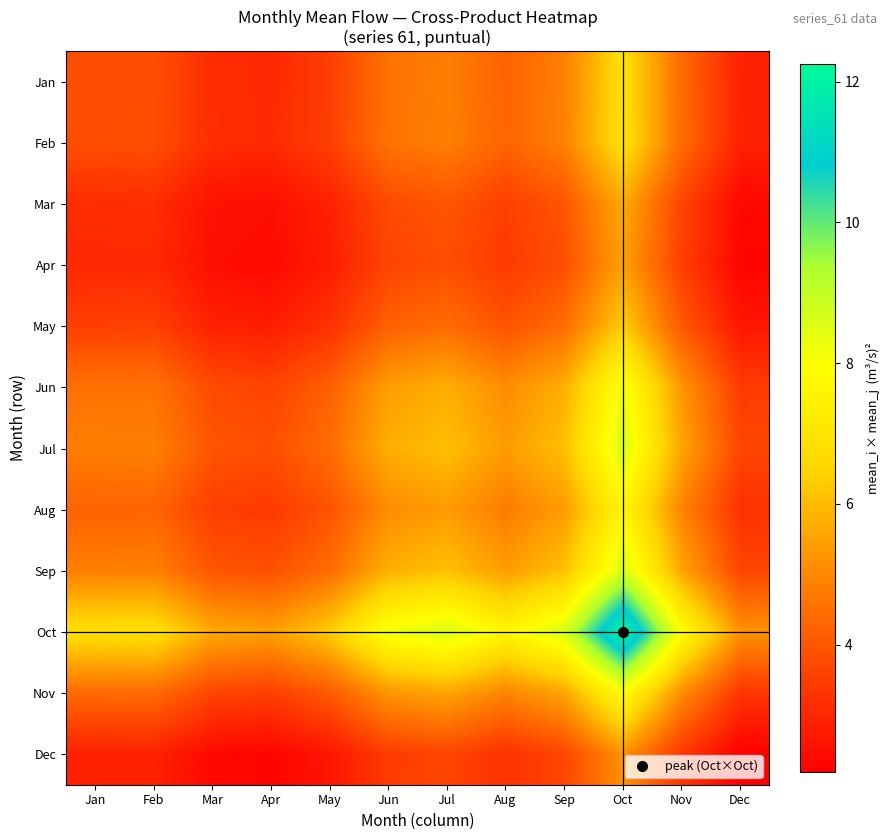

Reading left to right, list all the values displayed in this chart.

Jan: Jan=3.8	Feb=3.8	Mar=3.1	Apr=3.0	May=3.5	Jun=4.5	Jul=4.8	Aug=4.3	Sep=4.8	Oct=6.8	Nov=4.4	Dec=2.9
Feb: Jan=3.8	Feb=3.8	Mar=3.2	Apr=3.1	May=3.5	Jun=4.6	Jul=4.8	Aug=4.3	Sep=4.8	Oct=6.9	Nov=4.4	Dec=2.9
Mar: Jan=3.1	Feb=3.2	Mar=2.6	Apr=2.5	May=2.9	Jun=3.8	Jul=4.0	Aug=3.5	Sep=4.0	Oct=5.6	Nov=3.6	Dec=2.4
Apr: Jan=3.0	Feb=3.1	Mar=2.5	Apr=2.4	May=2.8	Jun=3.6	Jul=3.8	Aug=3.4	Sep=3.9	Oct=5.5	Nov=3.5	Dec=2.3
May: Jan=3.5	Feb=3.5	Mar=2.9	Apr=2.8	May=3.2	Jun=4.2	Jul=4.4	Aug=3.9	Sep=4.4	Oct=6.3	Nov=4.0	Dec=2.7
Jun: Jan=4.5	Feb=4.6	Mar=3.8	Apr=3.6	May=4.2	Jun=5.4	Jul=5.7	Aug=5.1	Sep=5.8	Oct=8.2	Nov=5.2	Dec=3.4
Jul: Jan=4.8	Feb=4.8	Mar=4.0	Apr=3.8	May=4.4	Jun=5.7	Jul=6.1	Aug=5.4	Sep=6.1	Oct=8.6	Nov=5.5	Dec=3.6
Aug: Jan=4.3	Feb=4.3	Mar=3.5	Apr=3.4	May=3.9	Jun=5.1	Jul=5.4	Aug=4.8	Sep=5.4	Oct=7.6	Nov=4.9	Dec=3.2
Sep: Jan=4.8	Feb=4.8	Mar=4.0	Apr=3.9	May=4.4	Jun=5.8	Jul=6.1	Aug=5.4	Sep=6.1	Oct=8.6	Nov=5.6	Dec=3.7
Oct: Jan=6.8	Feb=6.9	Mar=5.6	Apr=5.5	May=6.3	Jun=8.2	Jul=8.6	Aug=7.6	Sep=8.6	Oct=12.2	Nov=7.9	Dec=5.2
Nov: Jan=4.4	Feb=4.4	Mar=3.6	Apr=3.5	May=4.0	Jun=5.2	Jul=5.5	Aug=4.9	Sep=5.6	Oct=7.9	Nov=5.1	Dec=3.3
Dec: Jan=2.9	Feb=2.9	Mar=2.4	Apr=2.3	May=2.7	Jun=3.4	Jul=3.6	Aug=3.2	Sep=3.7	Oct=5.2	Nov=3.3	Dec=2.2